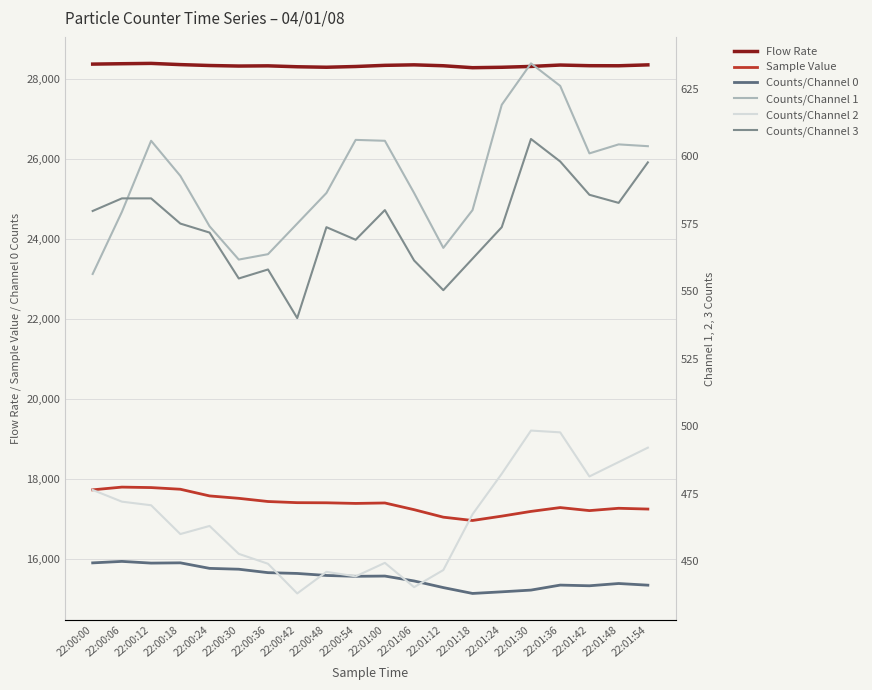

True or false: Counts/Channel 3 has a value of 779.1 at 22:01:06.

False